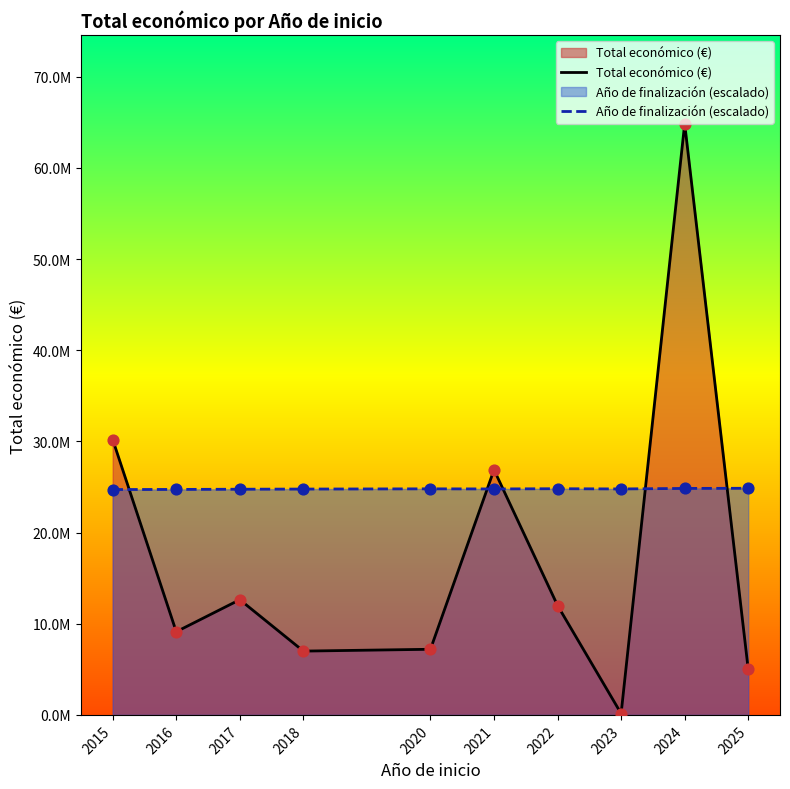

Which series reaches the maximum Y coordinate?

Total económico (€)